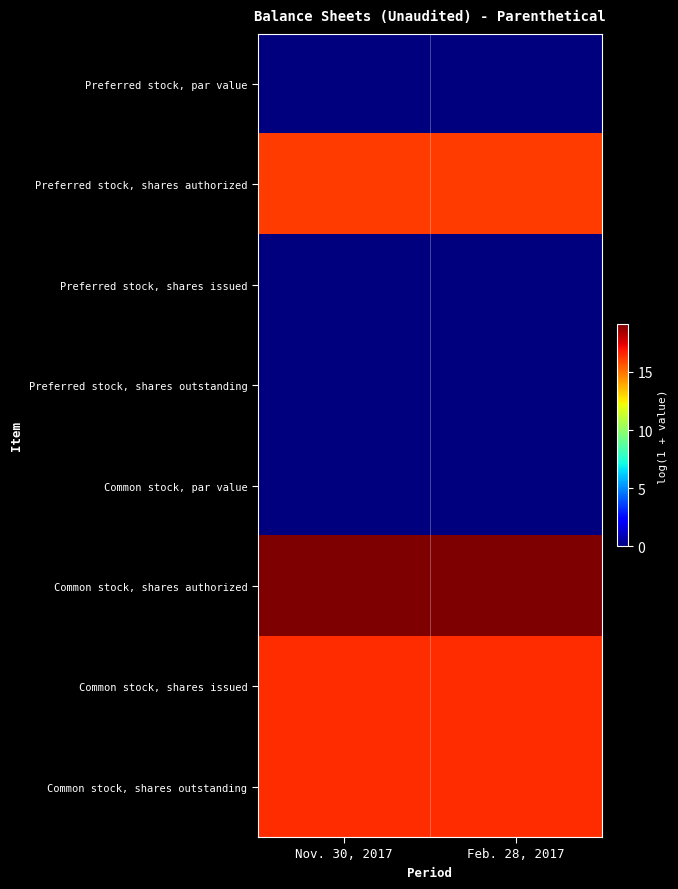

Reading left to right, list all the values displayed in this chart.

Preferred stock, par value: Nov. 30, 2017=0.0	Feb. 28, 2017=0.0
Preferred stock, shares authorized: Nov. 30, 2017=16.1	Feb. 28, 2017=16.1
Preferred stock, shares issued: Nov. 30, 2017=0.0	Feb. 28, 2017=0.0
Preferred stock, shares outstanding: Nov. 30, 2017=0.0	Feb. 28, 2017=0.0
Common stock, par value: Nov. 30, 2017=0.0	Feb. 28, 2017=0.0
Common stock, shares authorized: Nov. 30, 2017=19.1	Feb. 28, 2017=19.1
Common stock, shares issued: Nov. 30, 2017=16.4	Feb. 28, 2017=16.4
Common stock, shares outstanding: Nov. 30, 2017=16.4	Feb. 28, 2017=16.4